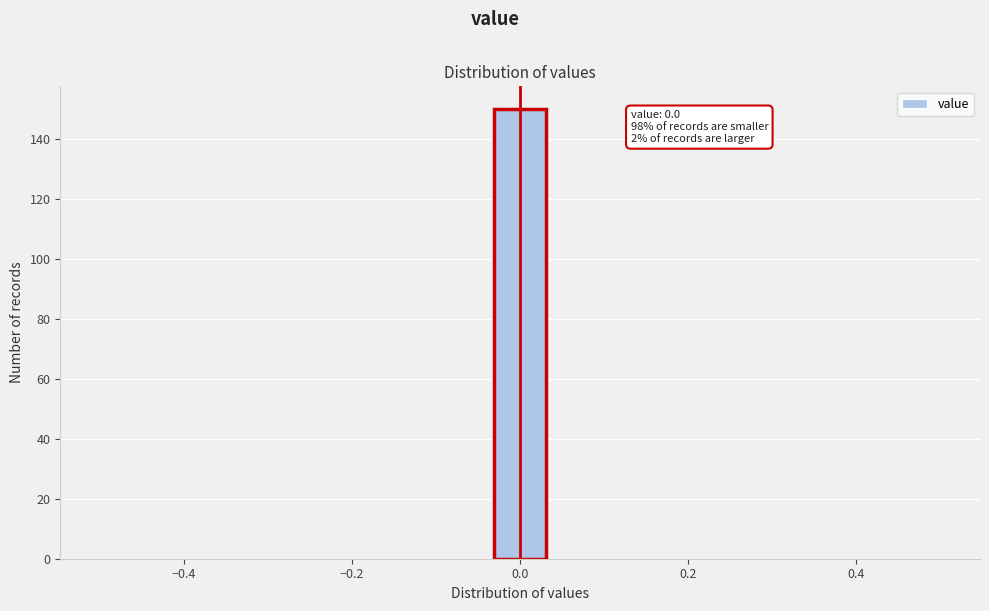

Around what value on the x-axis is the tallest bar? Give the approximate position of its centre, as read against the axis.

0.00